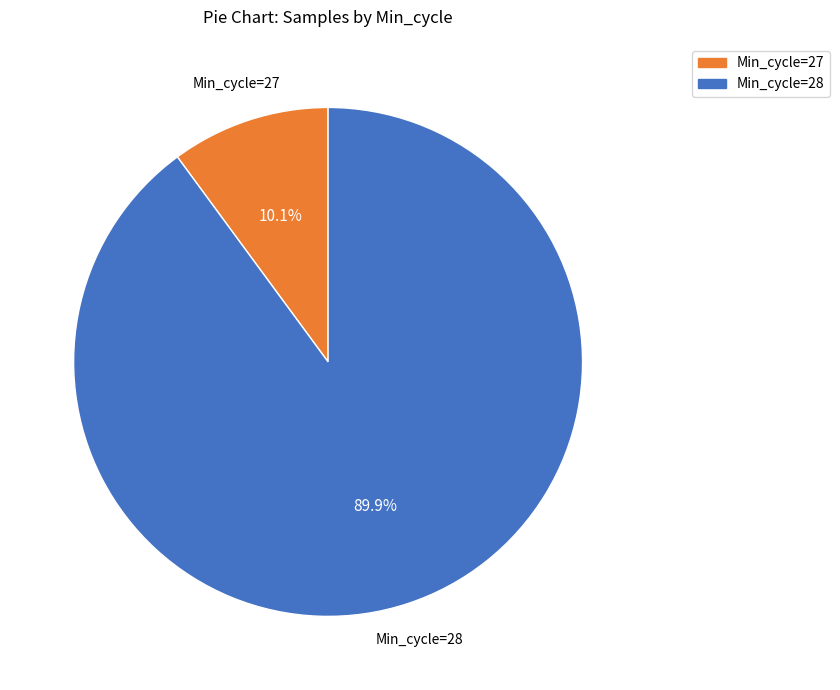

Does Min_cycle=27 represent more than half of the total?

No